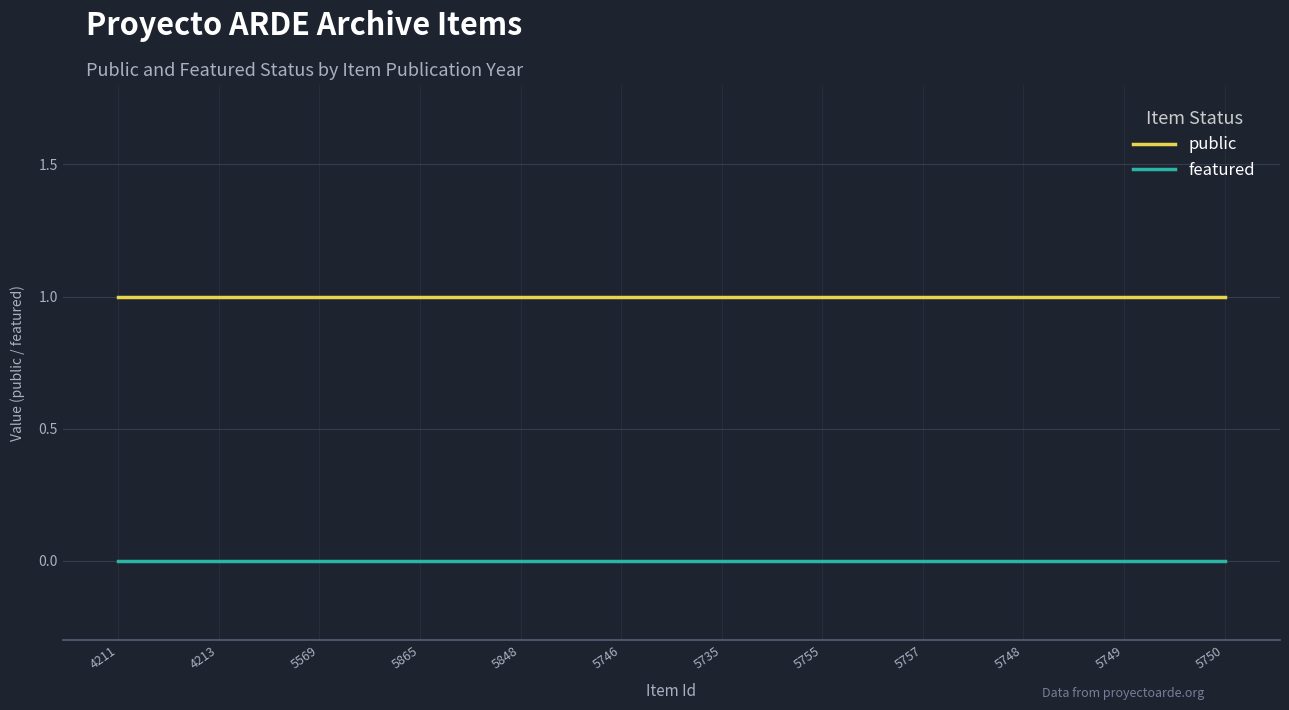

The public series shows 1 at 5569. True or false?

True